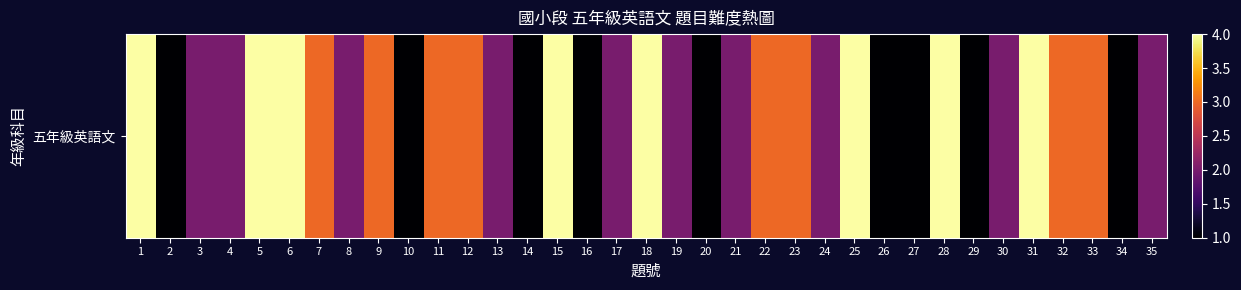

What is the sum of all values?

85